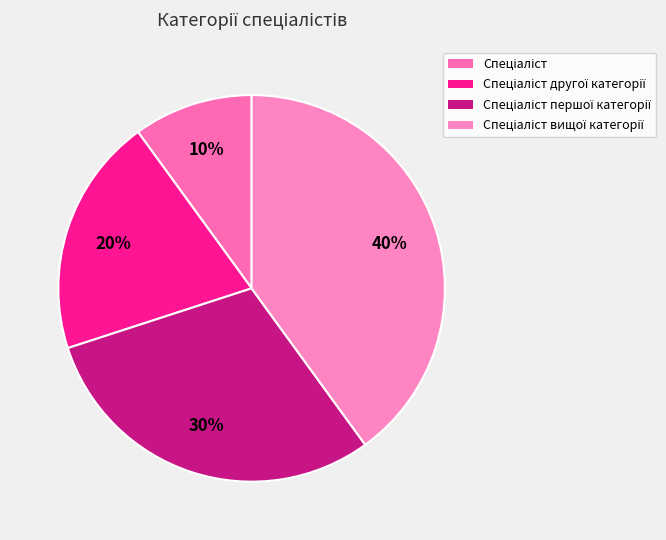

Count the number of slices in the pie.

4